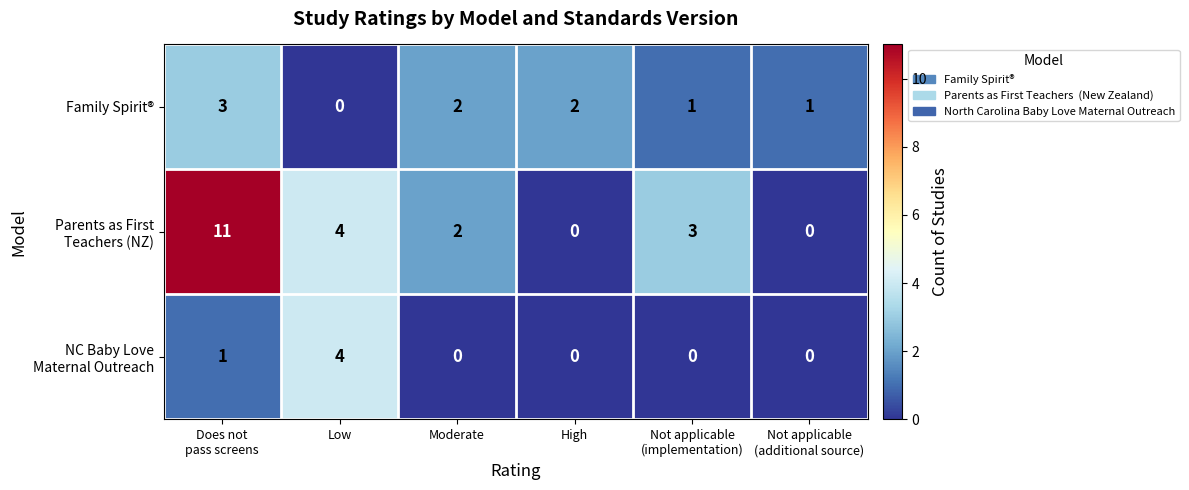

What is the greatest value displayed?

11